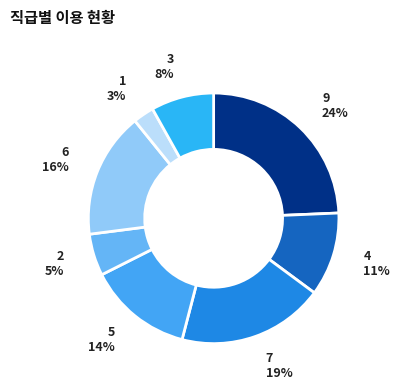

What is the smallest slice in the pie chart?

1